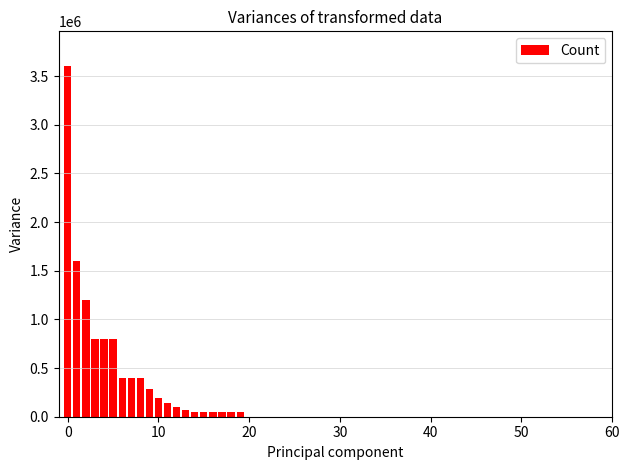

What is the value of the 8th bar from the left?

400000